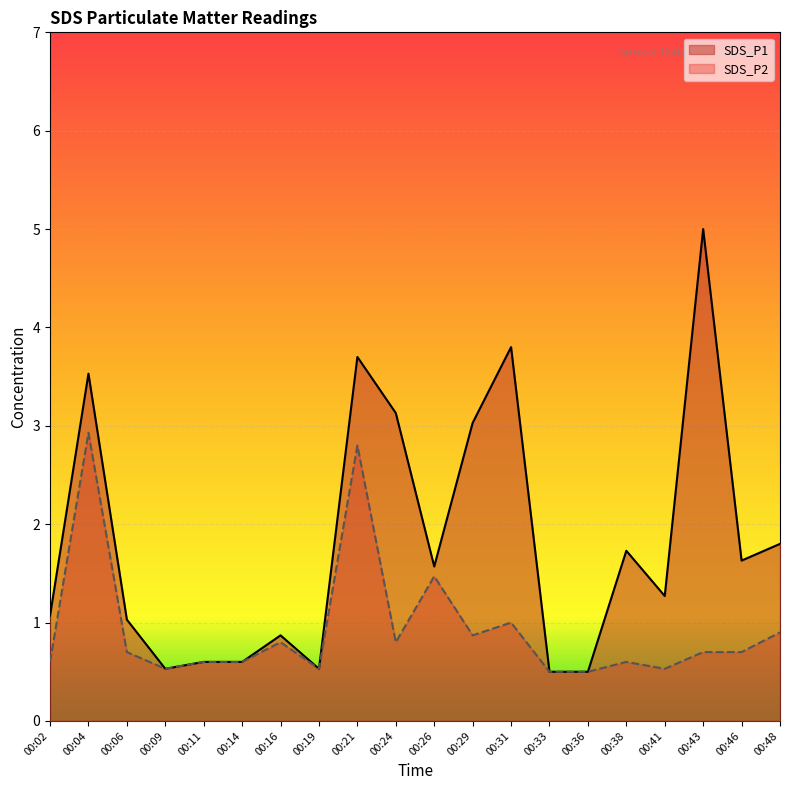

Rank the series by their maximum value, from lowest to highest.

SDS_P2, SDS_P1